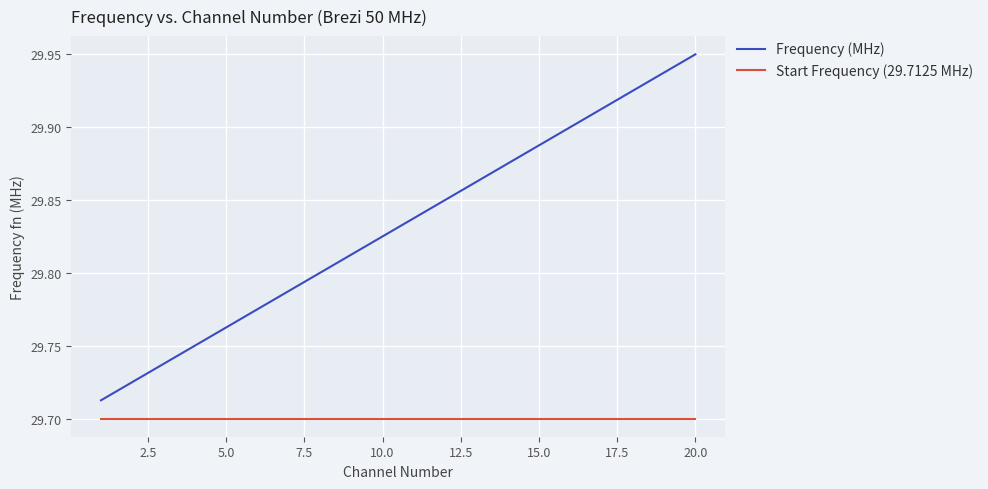

Which series has the widest spread of values?

Frequency (MHz)